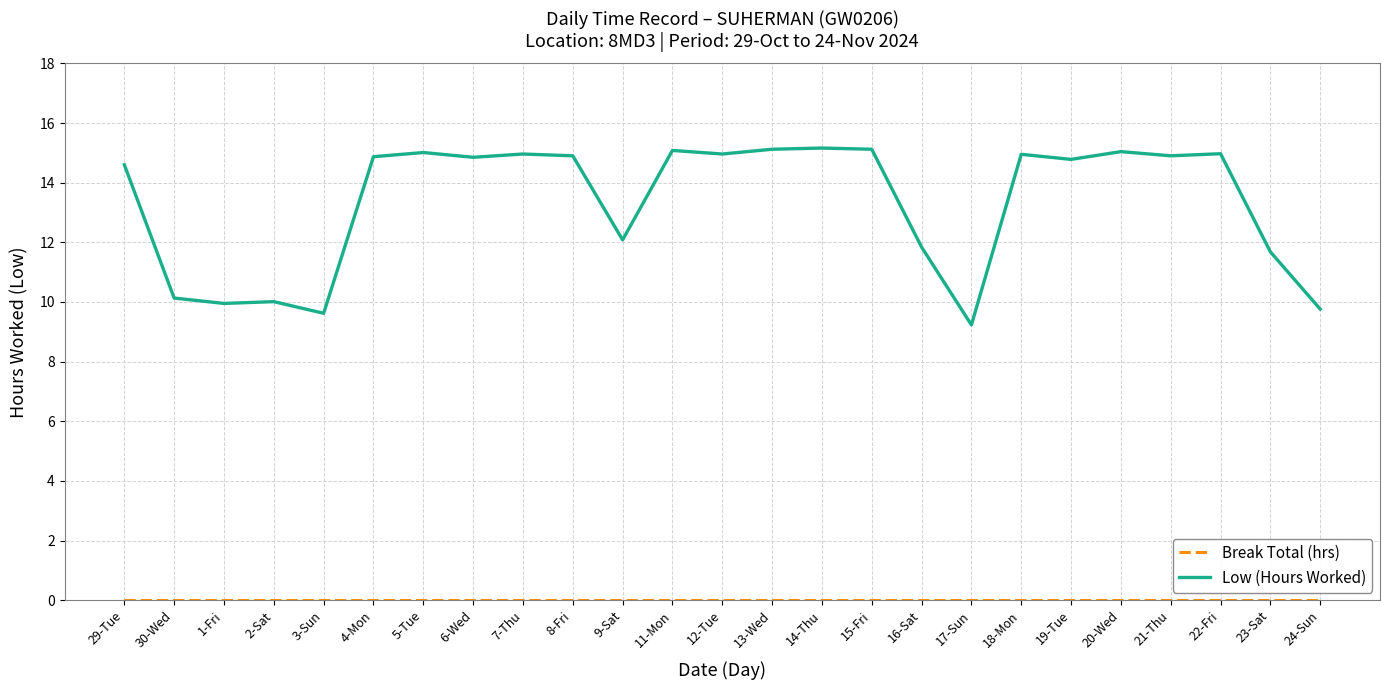

Which series has the widest spread of values?

Low (Hours Worked)